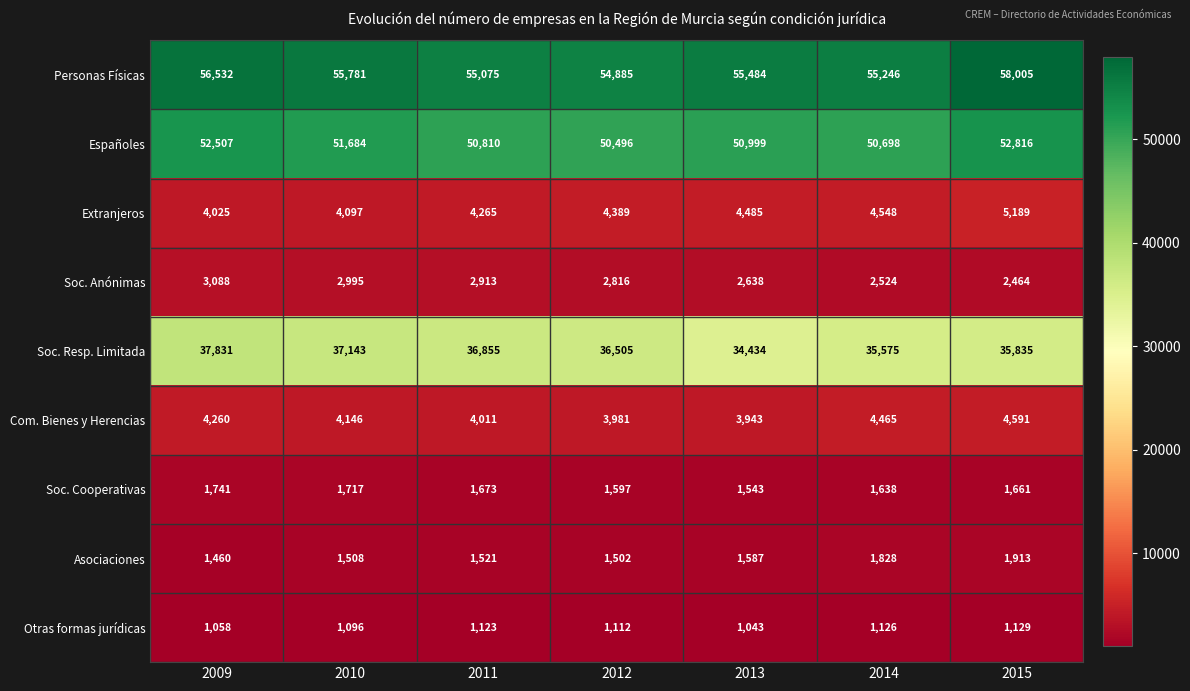

What is the difference between the highest and lowest values at 2013?

54441